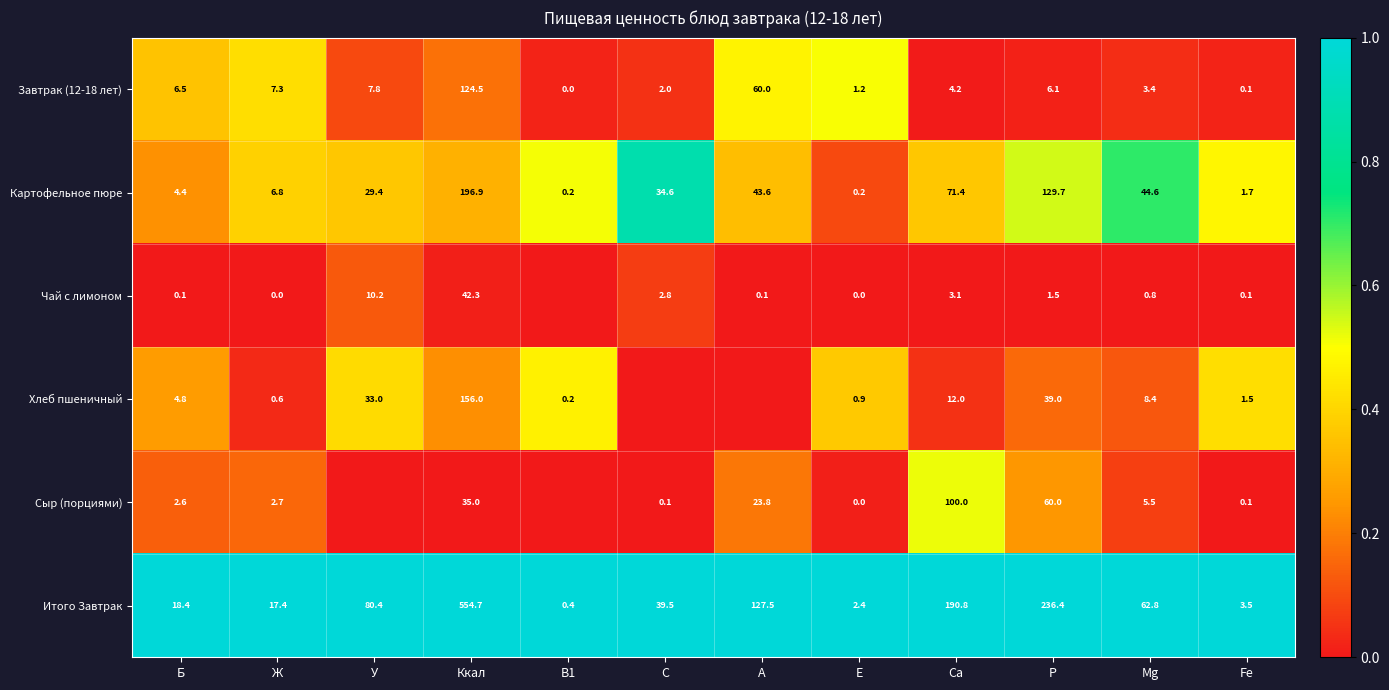

The Чай с лимоном series shows 0.1 at Ca. True or false?

False